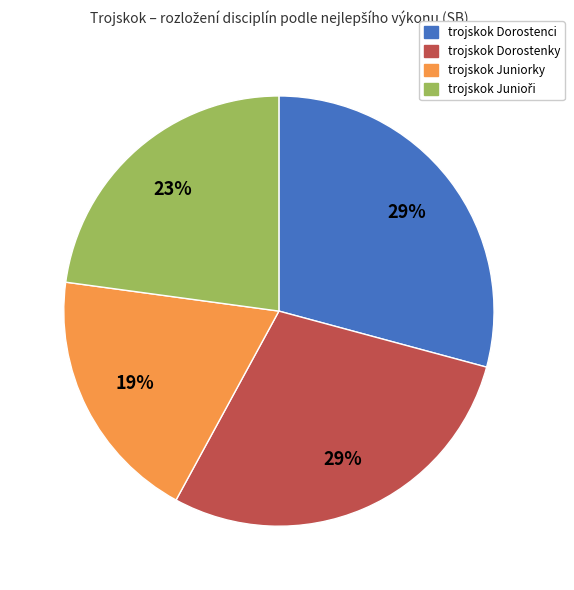

To the nearest percent, what is the difference between the trojskok Dorostenky and trojskok Juniorky slice percentages?

10%